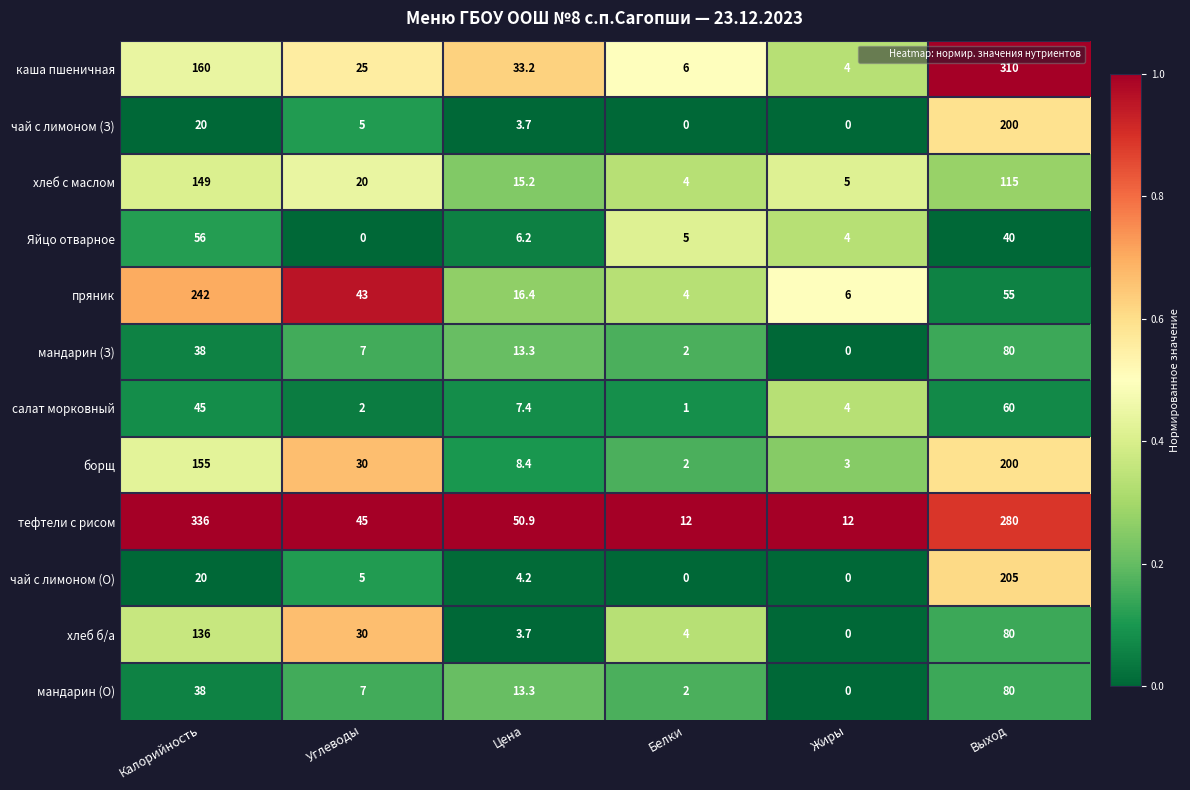

The value of каша пшеничная at Выход is 310.0. True or false?

True